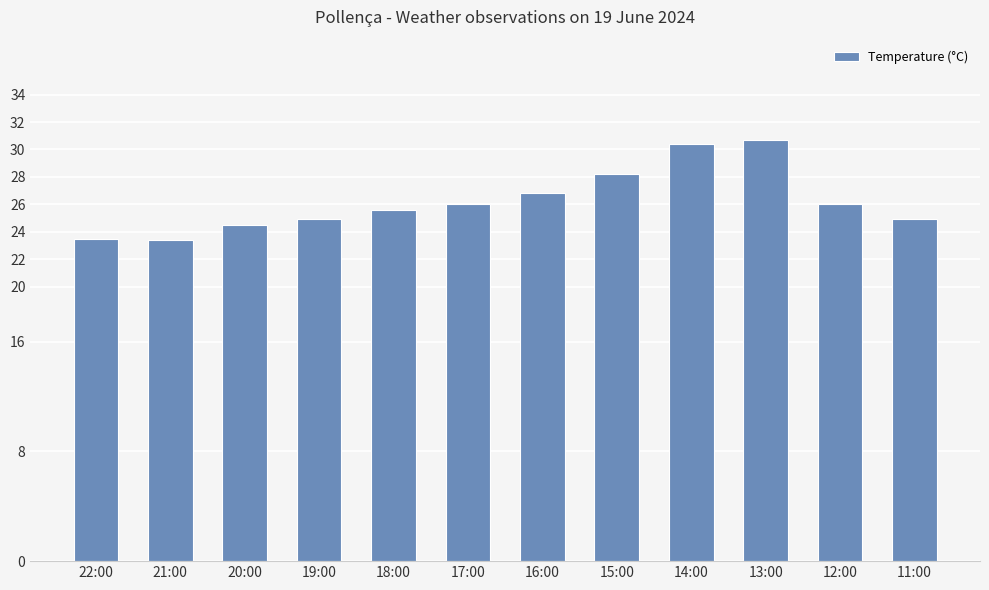

At which label is the value closest to 27?

16:00